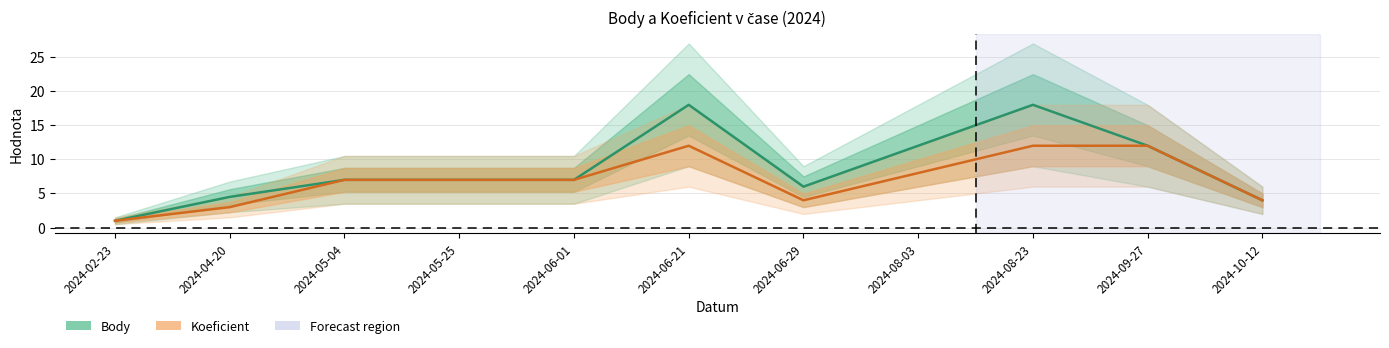

Rank the series by their average value, from highest to lowest.

Body, Koeficient